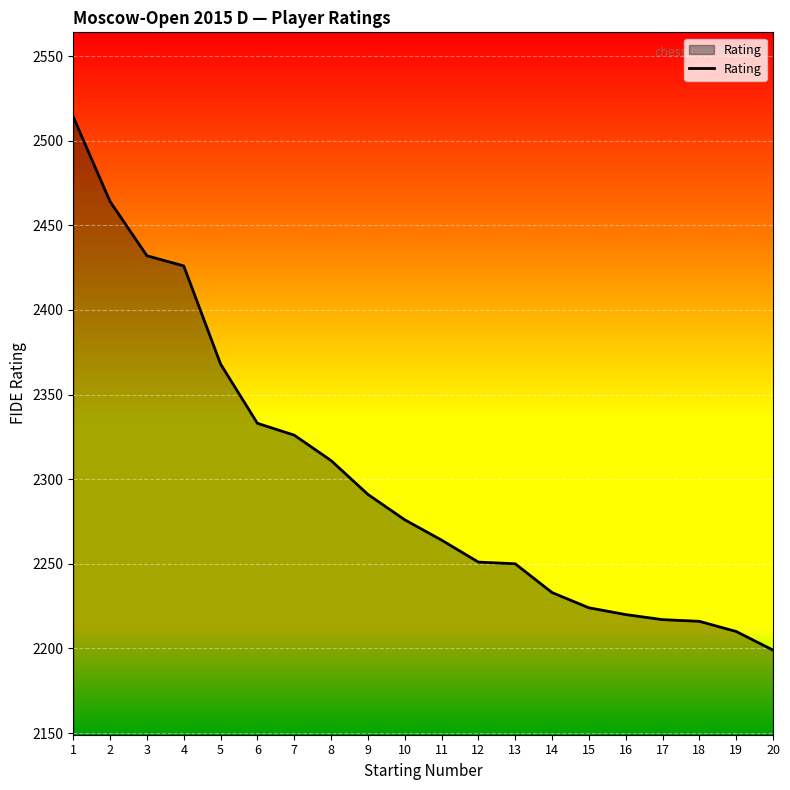

What is the ratio of the value at 1 to the value at 5?

1.1